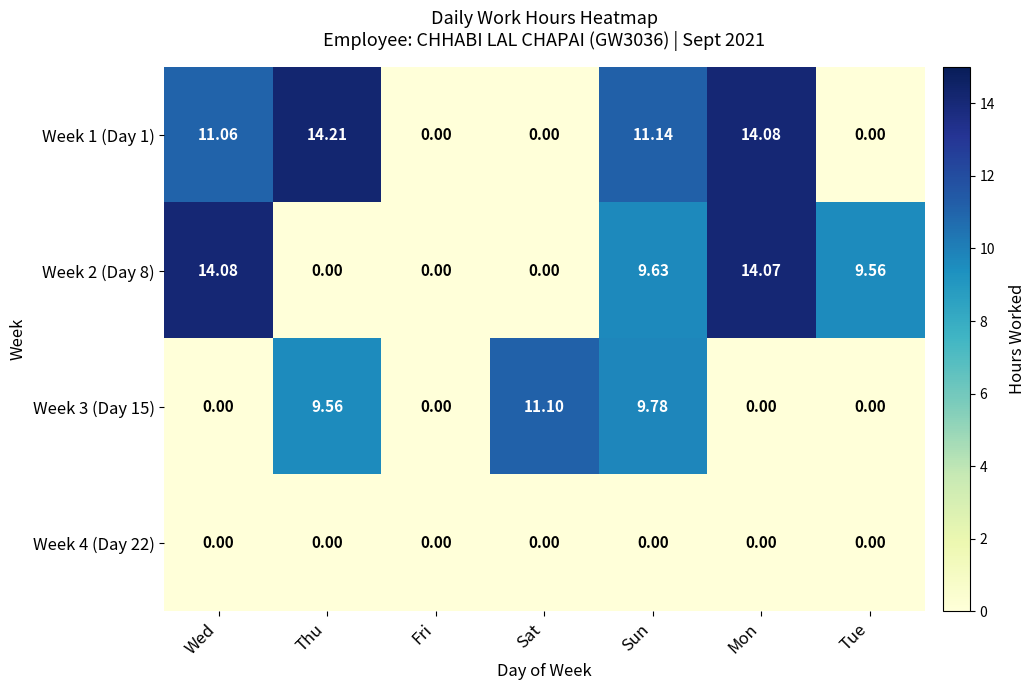

Which series has the largest total across all categories?

Week 1 (Day 1)